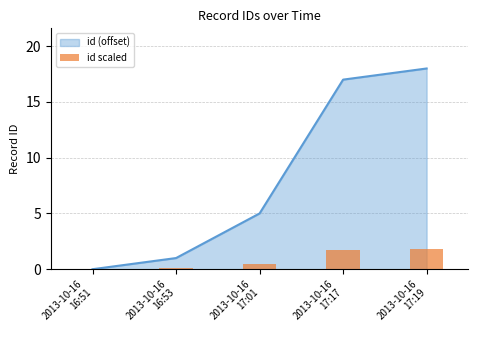

What position from the left is 2013-10-16
17:01?

3